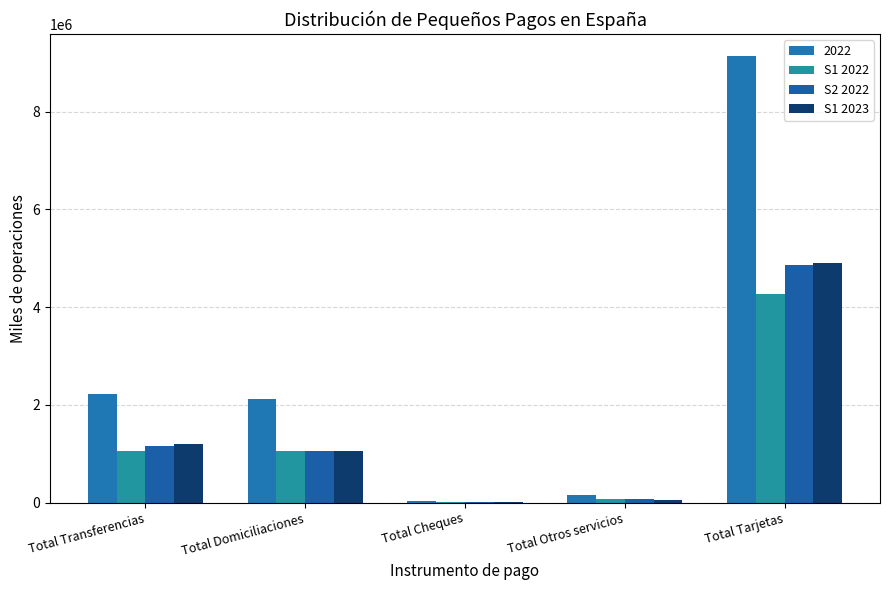

At which category is the sum across all series the highest?

Total Tarjetas